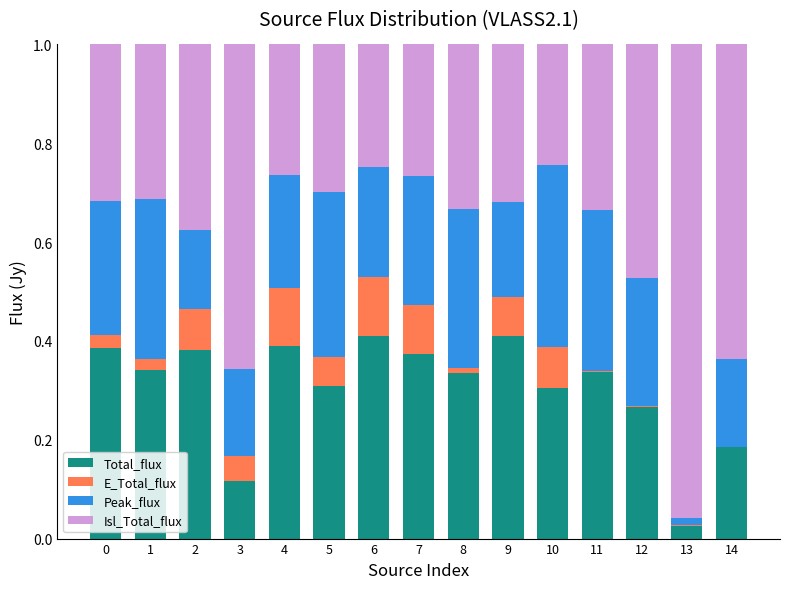

The Total_flux series shows 0.4 at 6. True or false?

True